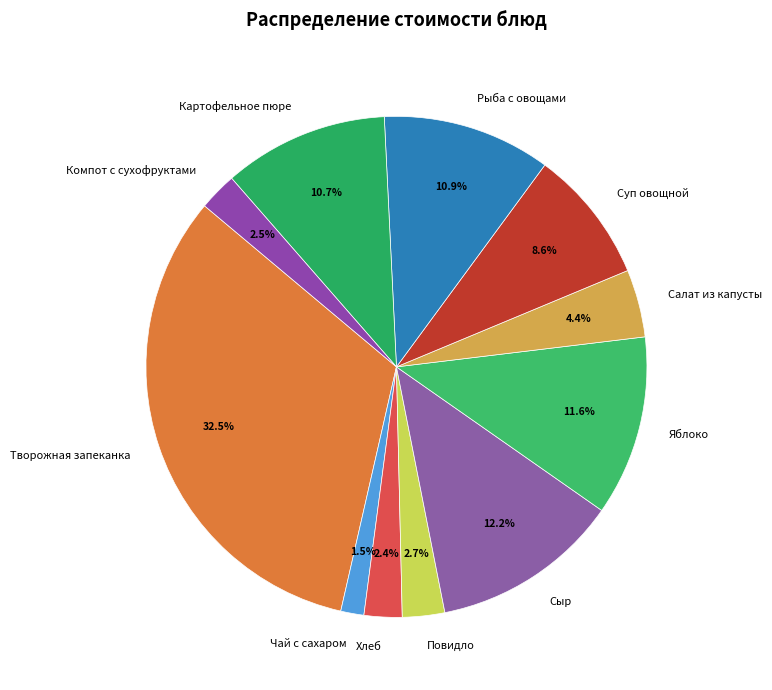

Which category has the smallest portion of the pie?

Чай с сахаром